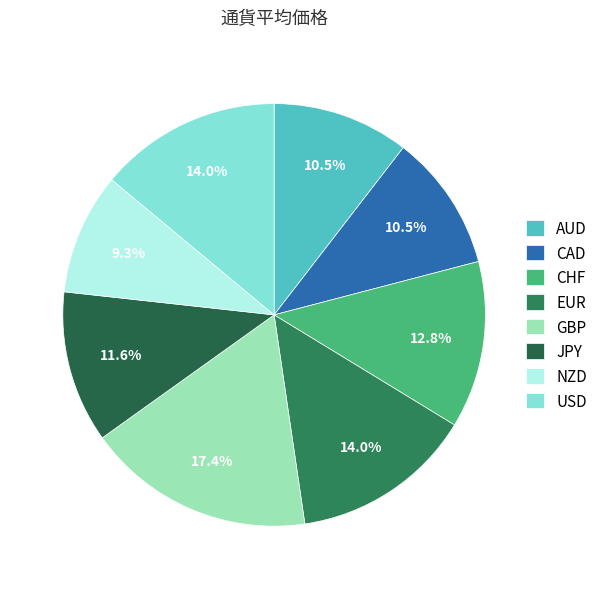

To the nearest percent, what percentage of the pie is JPY?

12%